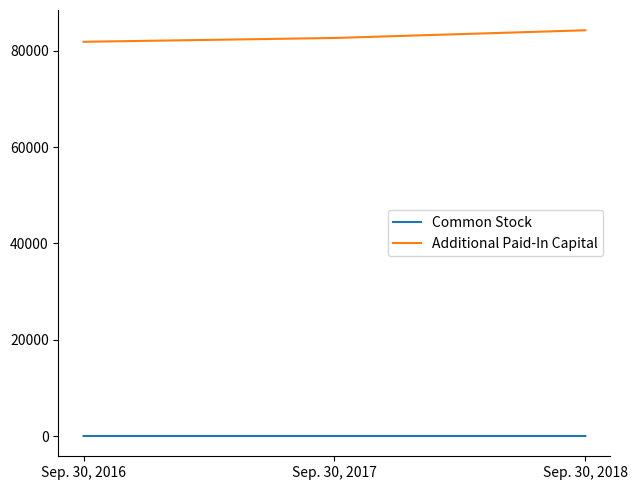

Which series has the widest spread of values?

Additional Paid-In Capital